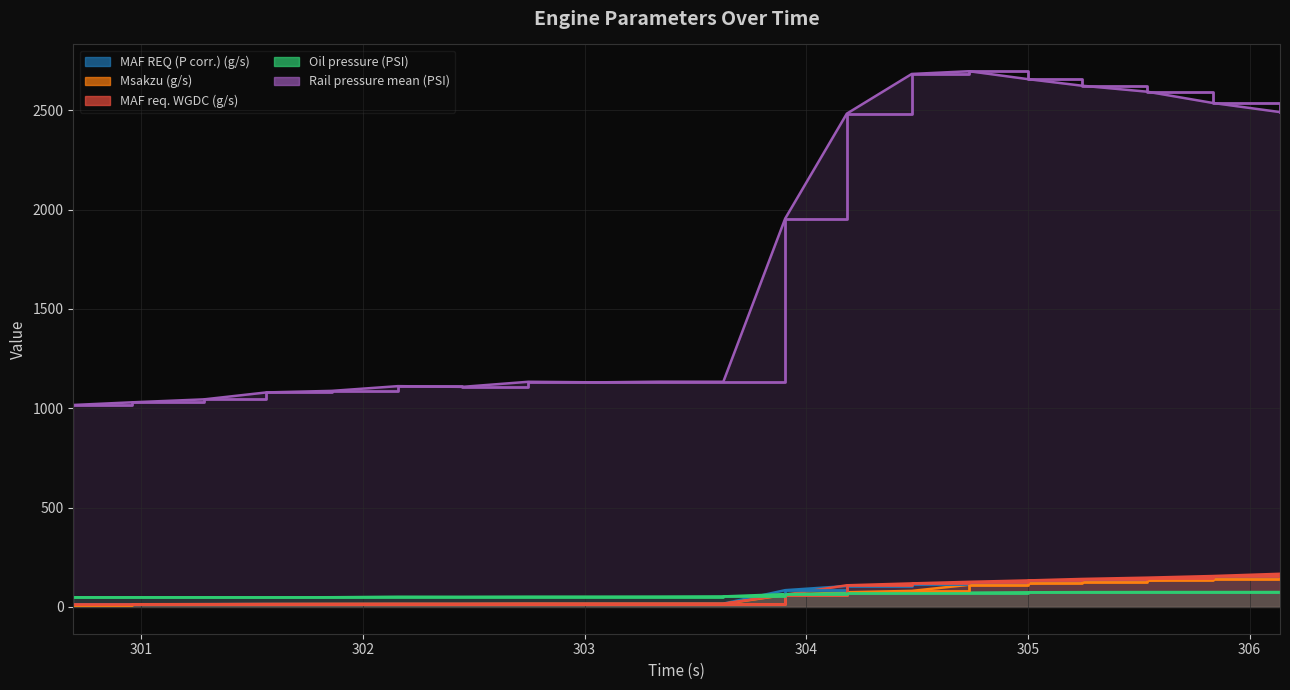

How many values in the MAF REQ (P corr.) (g/s) series exceed 16?

10